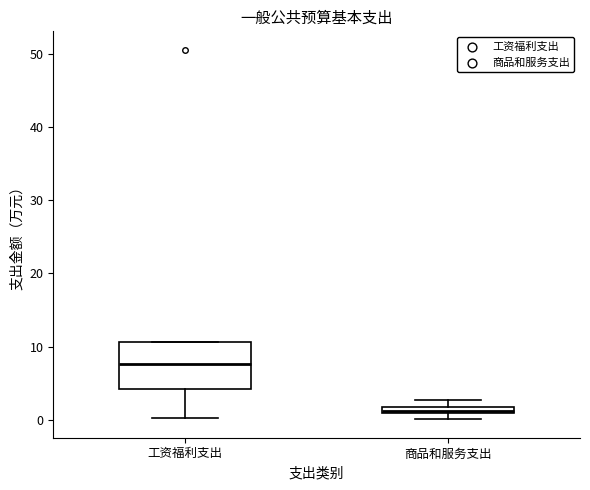

Which box has the highest median line?

工资福利支出